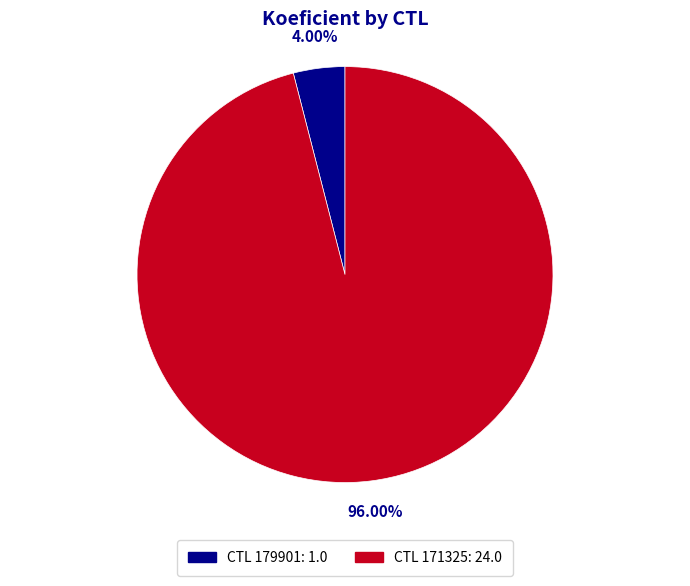

Rank the categories by value from highest to lowest.

CTL 171325: 24.0, CTL 179901: 1.0